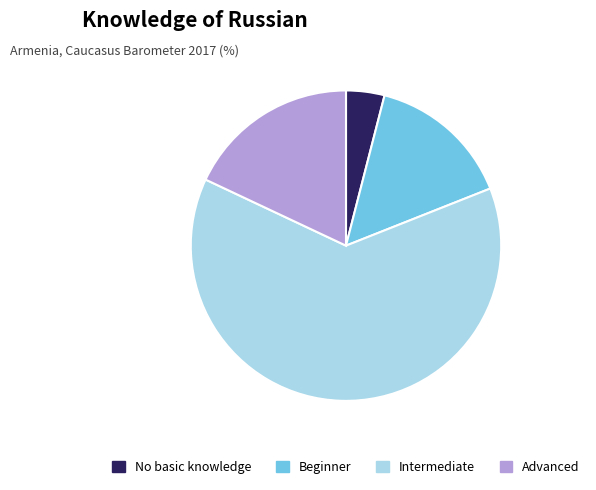

Is there a majority slice in this chart?

Yes